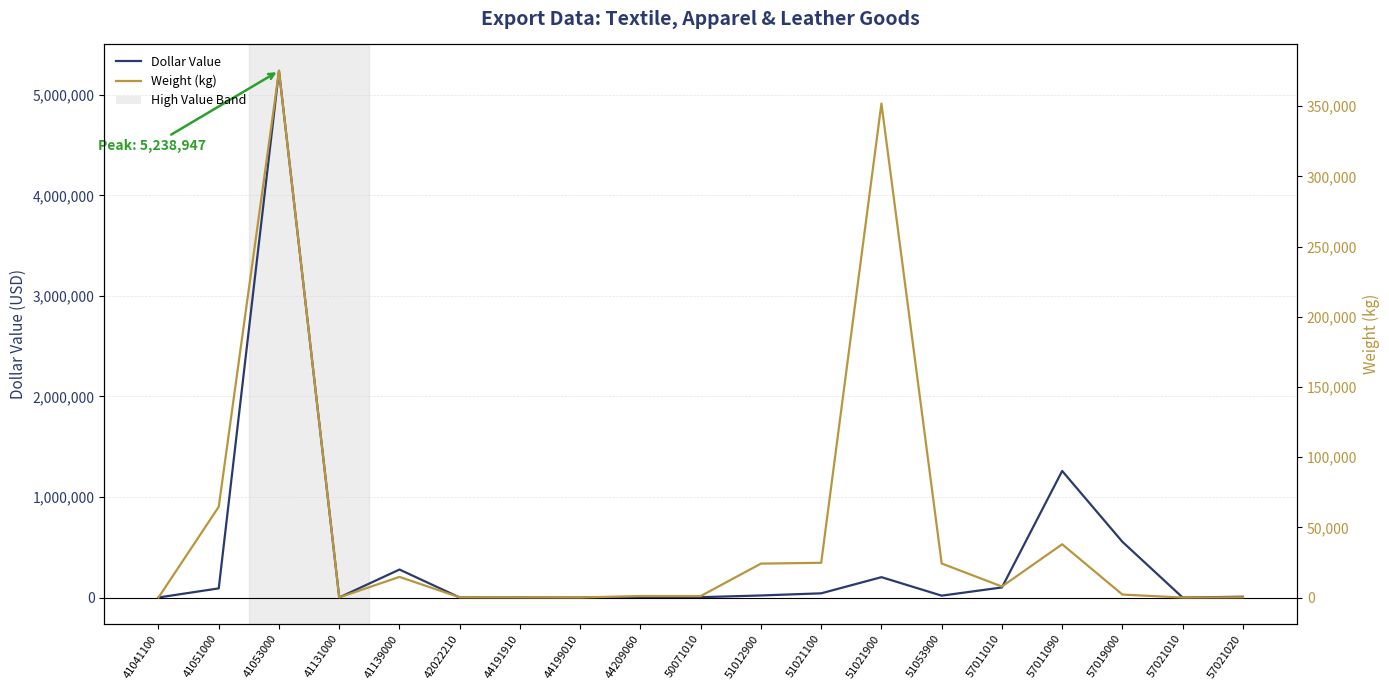

What is the highest value of the Weight (kg) series?

375160